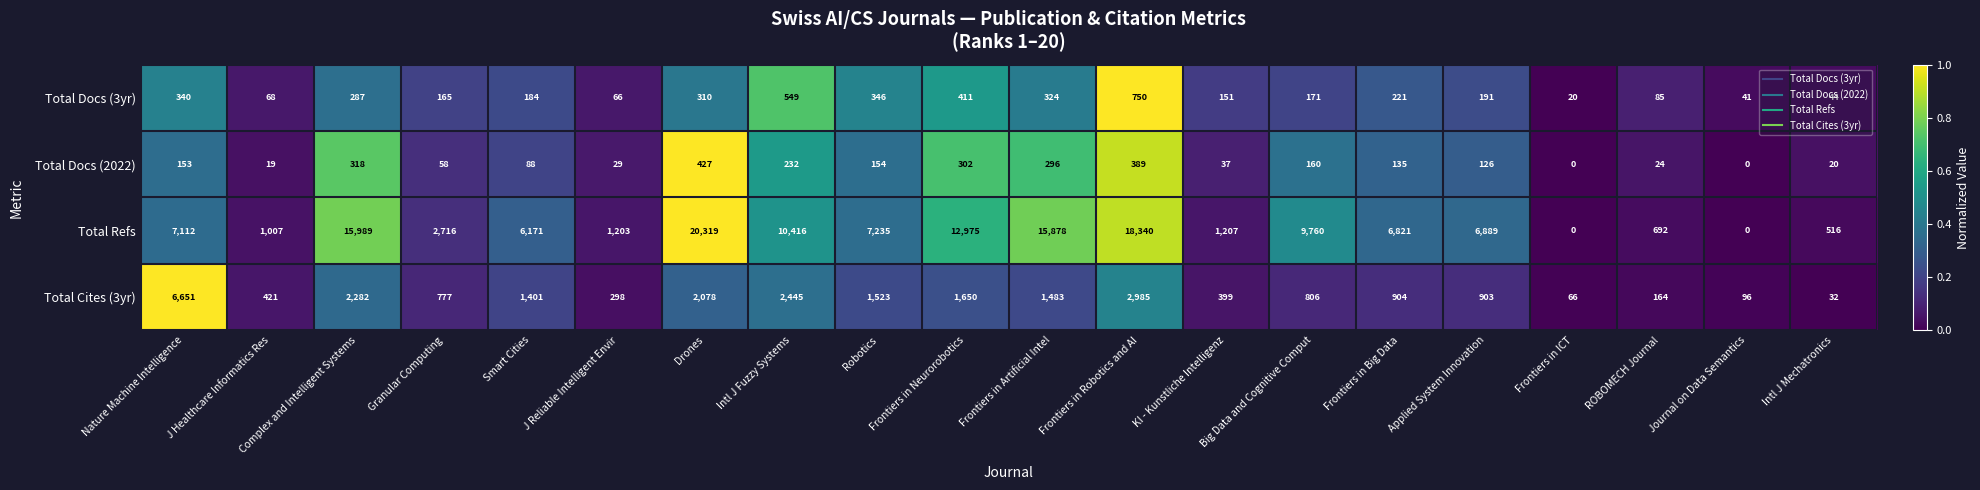

At which label does Total Cites (3yr) reach its peak?

Nature Machine Intelligence